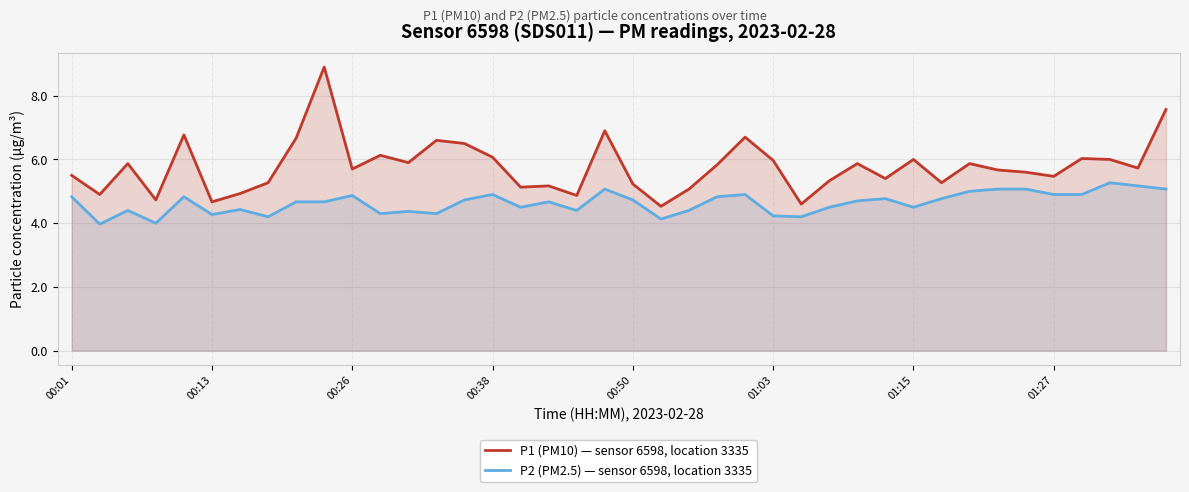

True or false: P1 (PM10) — sensor 6598, location 3335 and P2 (PM2.5) — sensor 6598, location 3335 intersect in this chart.

False